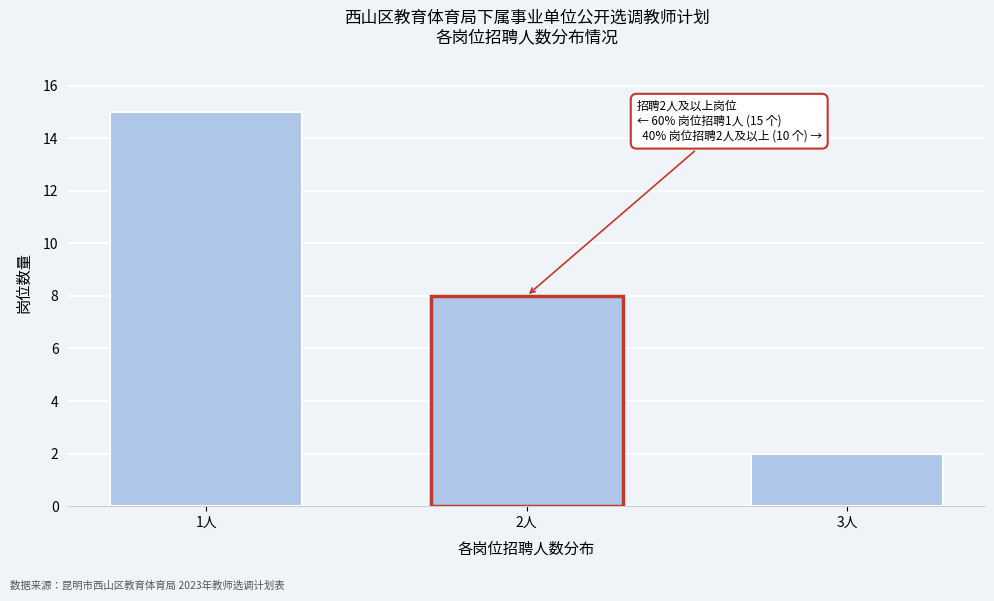

Reading left to right, what are all the values shown in this chart?

15	8	2